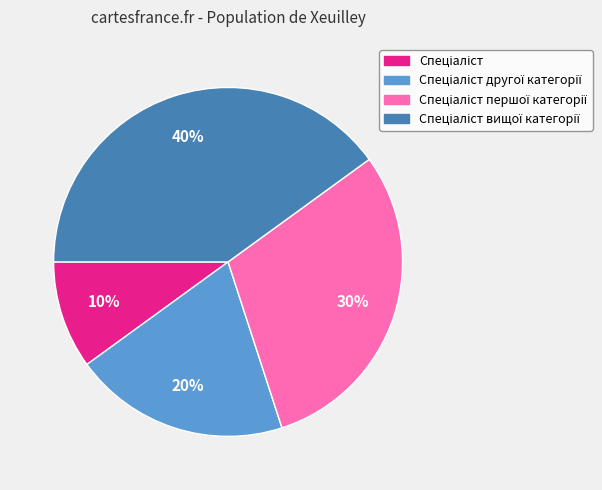

How many slices are in this pie chart?

4